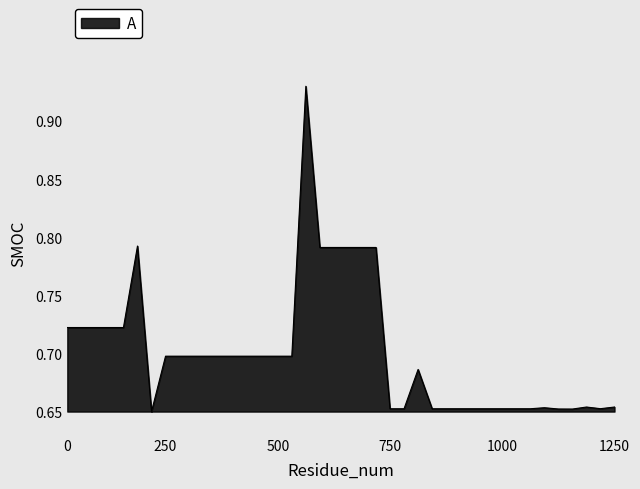

What is the difference between the maximum and minimum values?

0.3